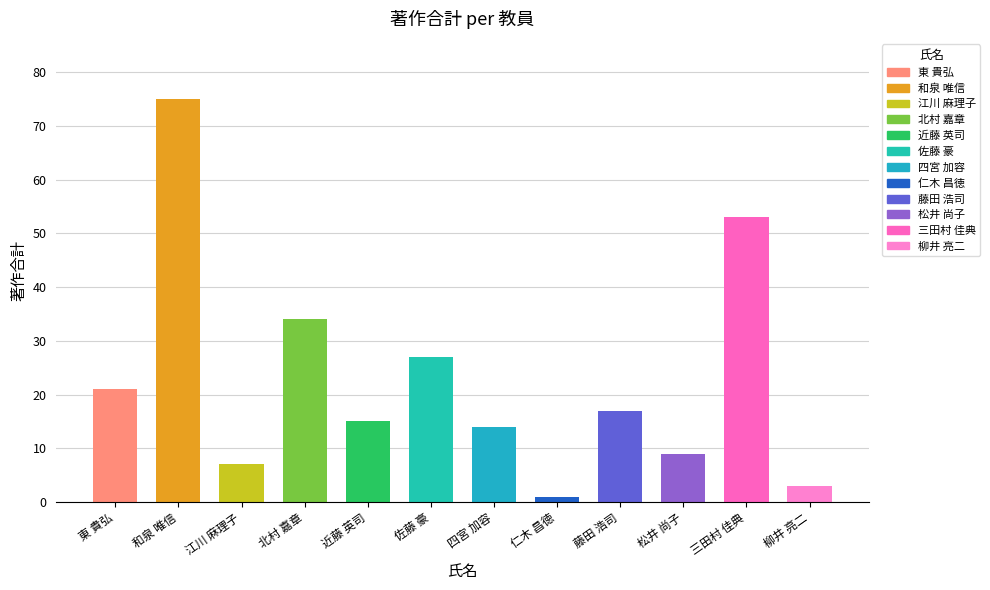

Is it true that the value at 四宮 加容 is 23?

False